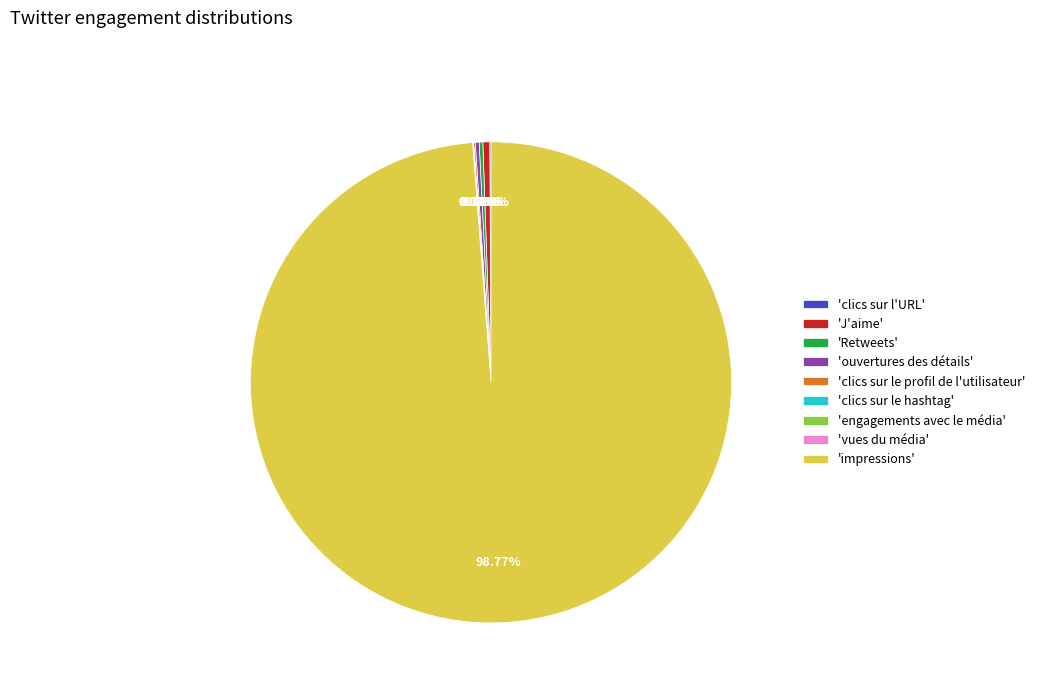

Which slice is the largest?

'impressions'